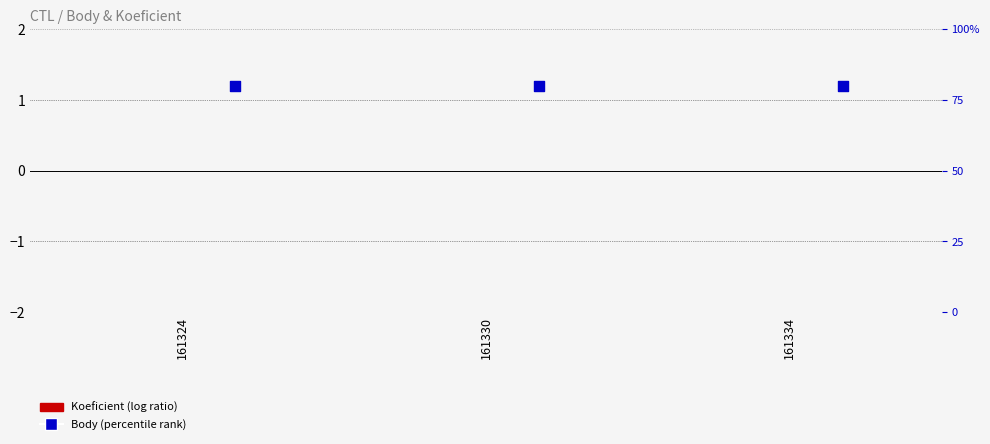

Which series has the largest total across all categories?

Body